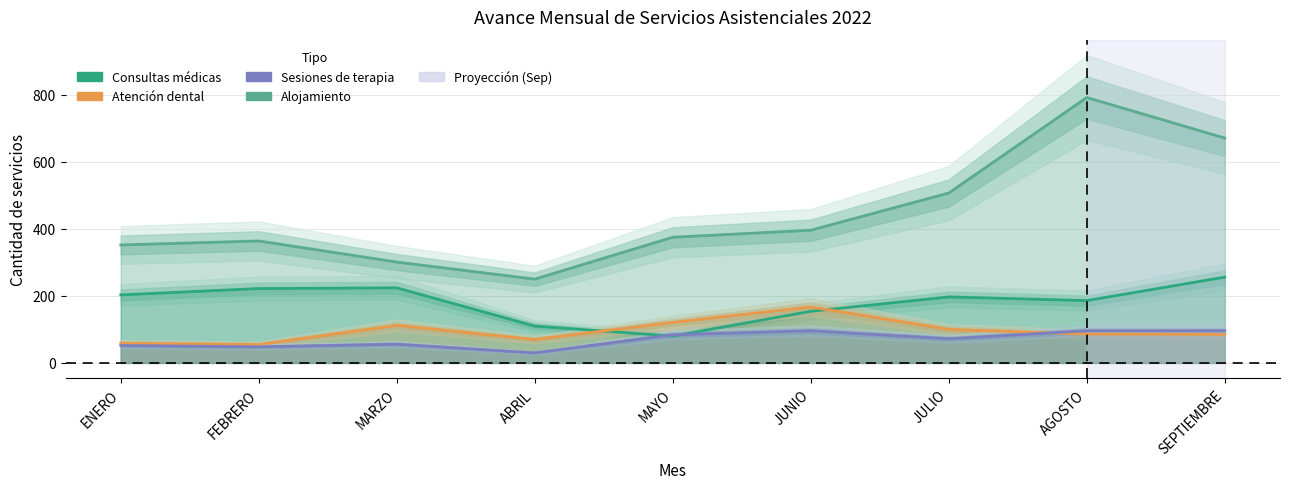

Is the value of Consultas médicas at AGOSTO greater than the value of Alojamiento at MARZO?

No